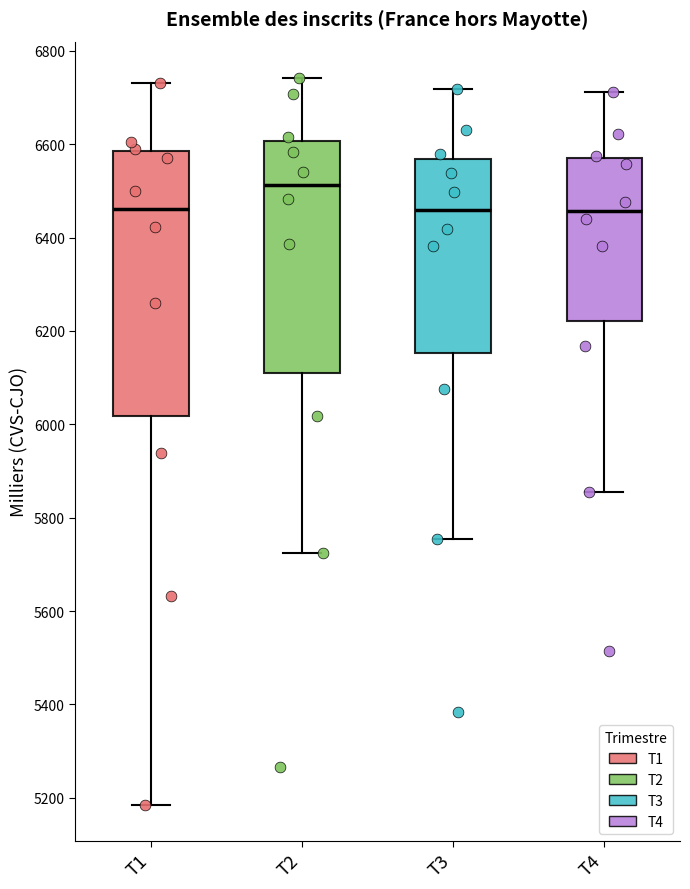

Reading left to right, read every box against the y-axis: the position of its median line, the range the box covers, and the ends of its whiskers. The values are not printed on the chart, so give them approximately, as read against the axis.

T1: median 6460, box 6020 to 6580, whiskers 5180 to 6740
T2: median 6520, box 6100 to 6600, whiskers 5720 to 6740
T3: median 6460, box 6160 to 6560, whiskers 5760 to 6720
T4: median 6460, box 6220 to 6560, whiskers 5860 to 6720